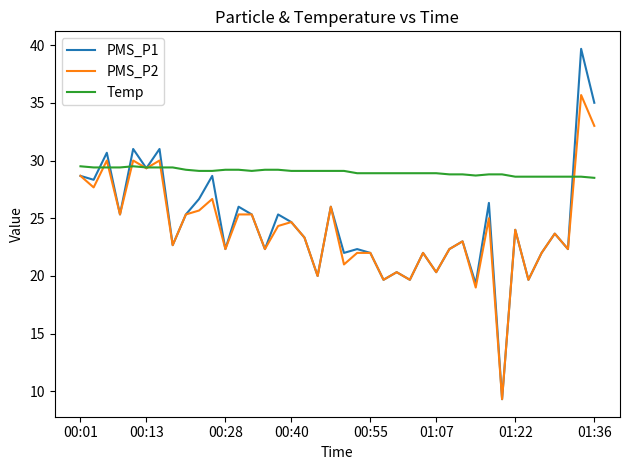

Which series has the widest spread of values?

PMS_P1